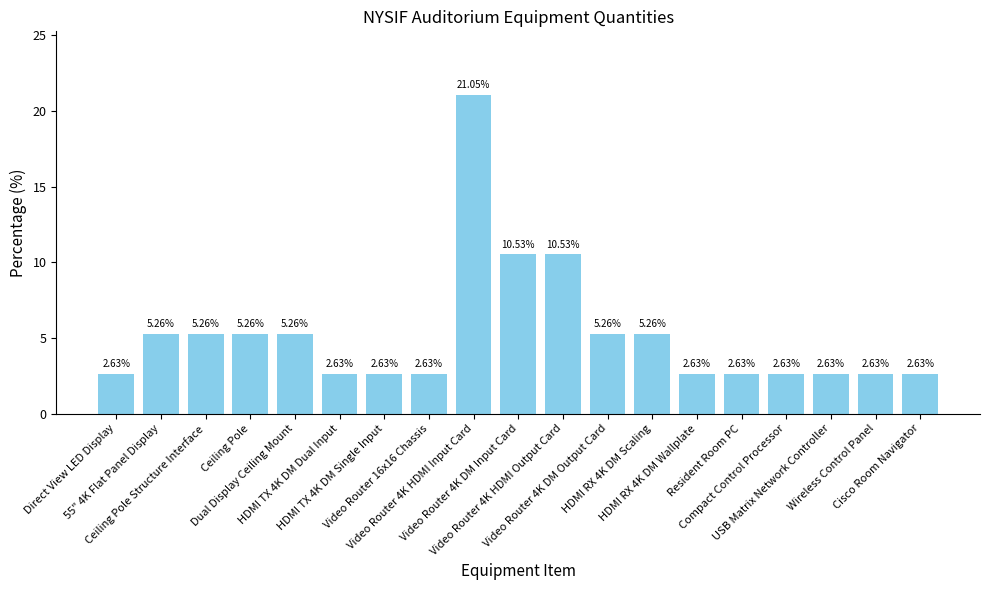

What is the sum of all values?

100.0